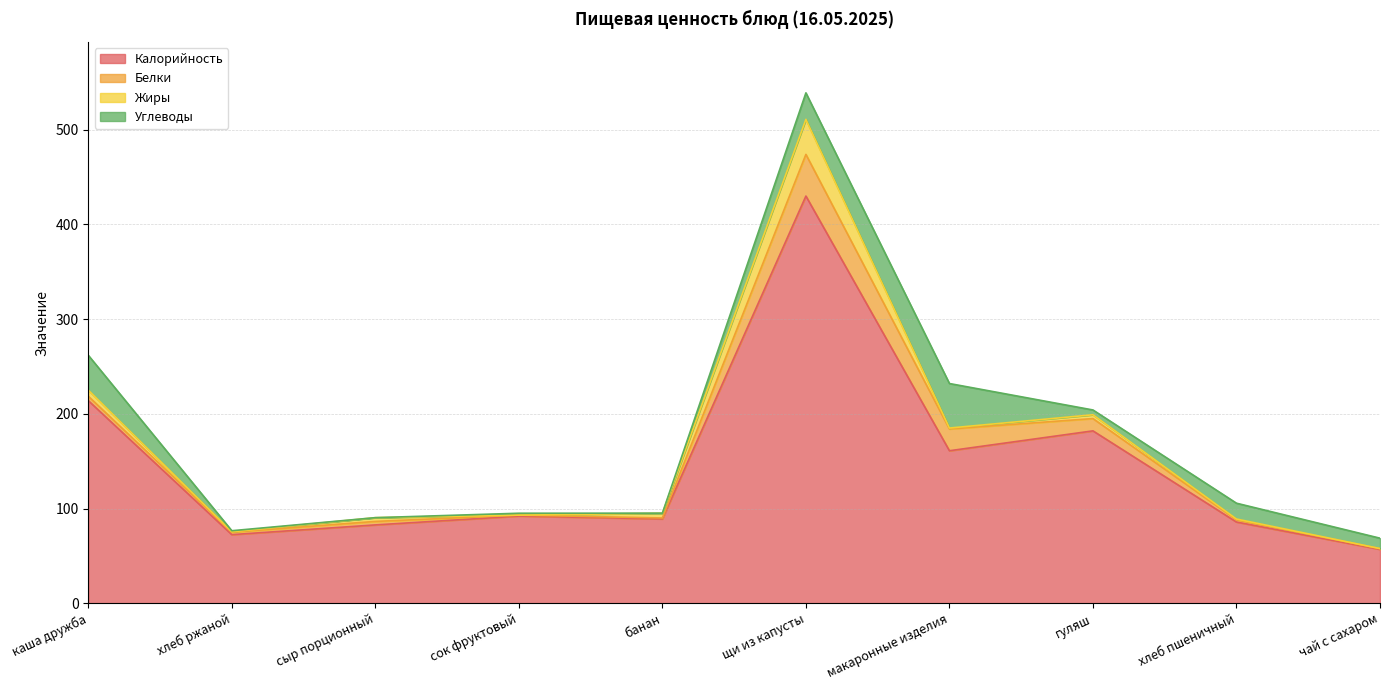

In Белки, how many points are higher than both neighbors (excluding endpoints)?

2